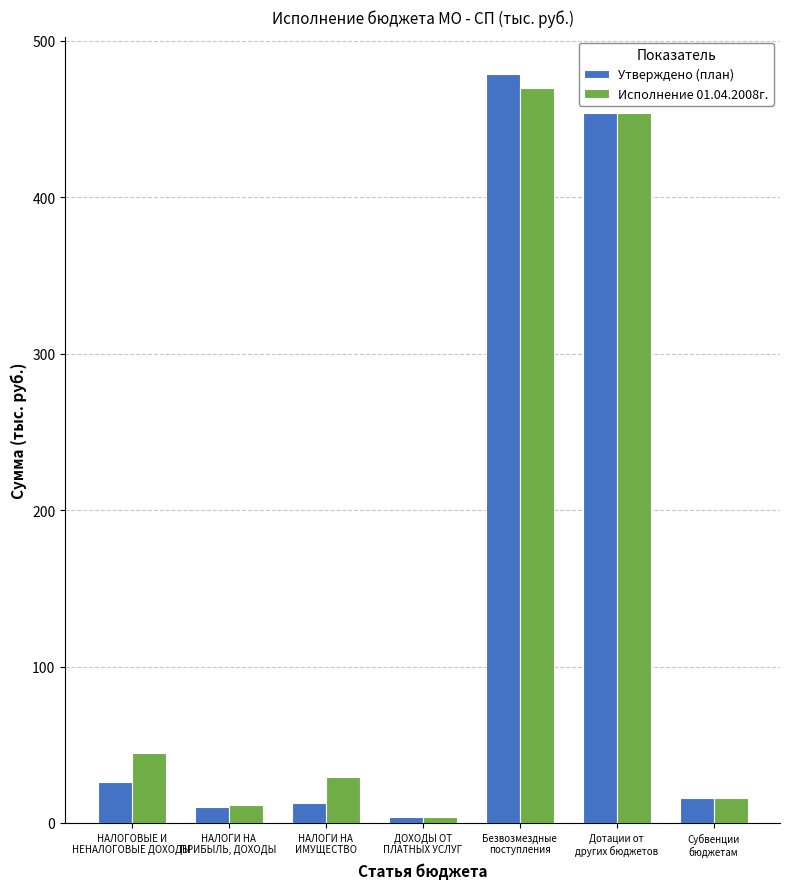

Is it true that Утверждено (план) equals 15.8 at Субвенции
бюджетам?

True